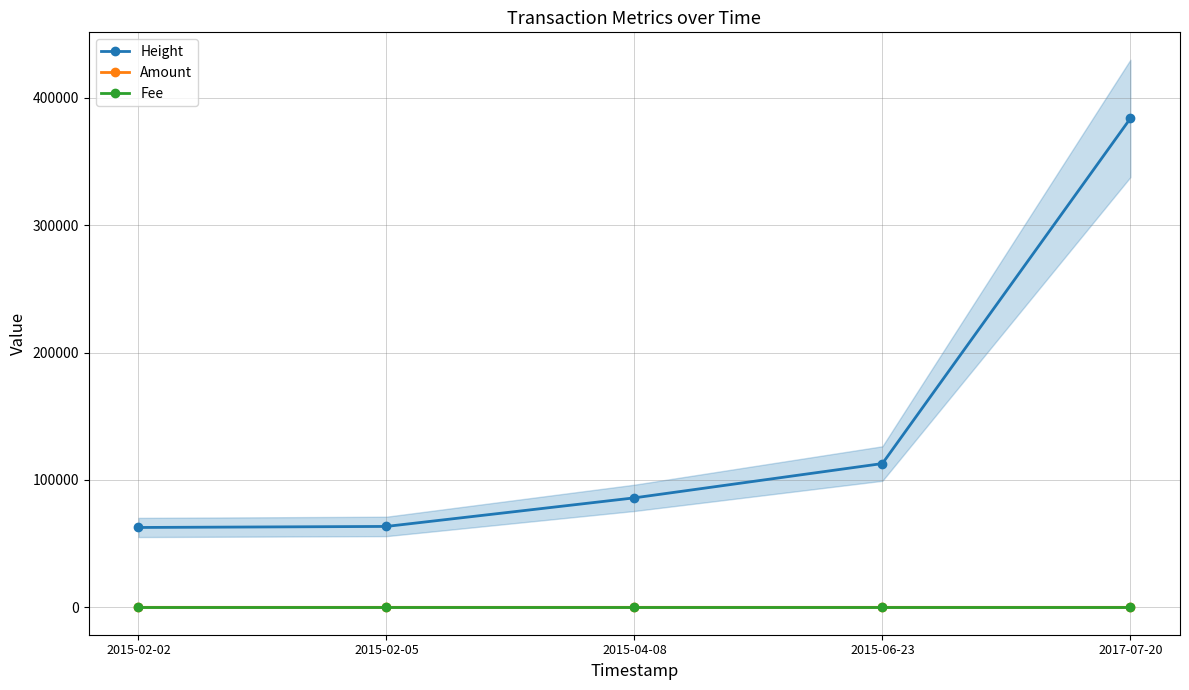

What is the label of the 4th point from the right?

2015-02-05